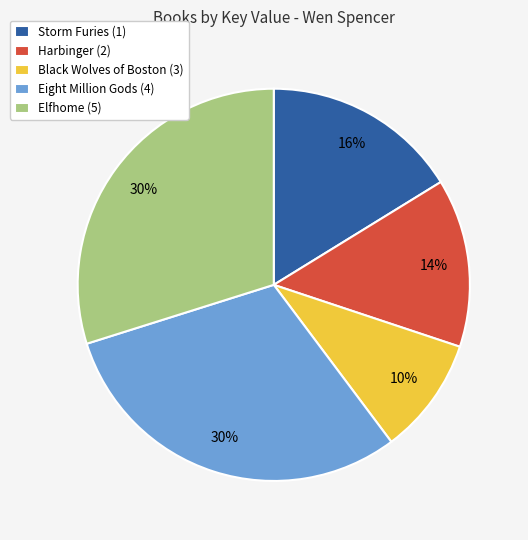

Combined, do Black Wolves of Boston (3) and Eight Million Gods (4) account for over 50%?

No